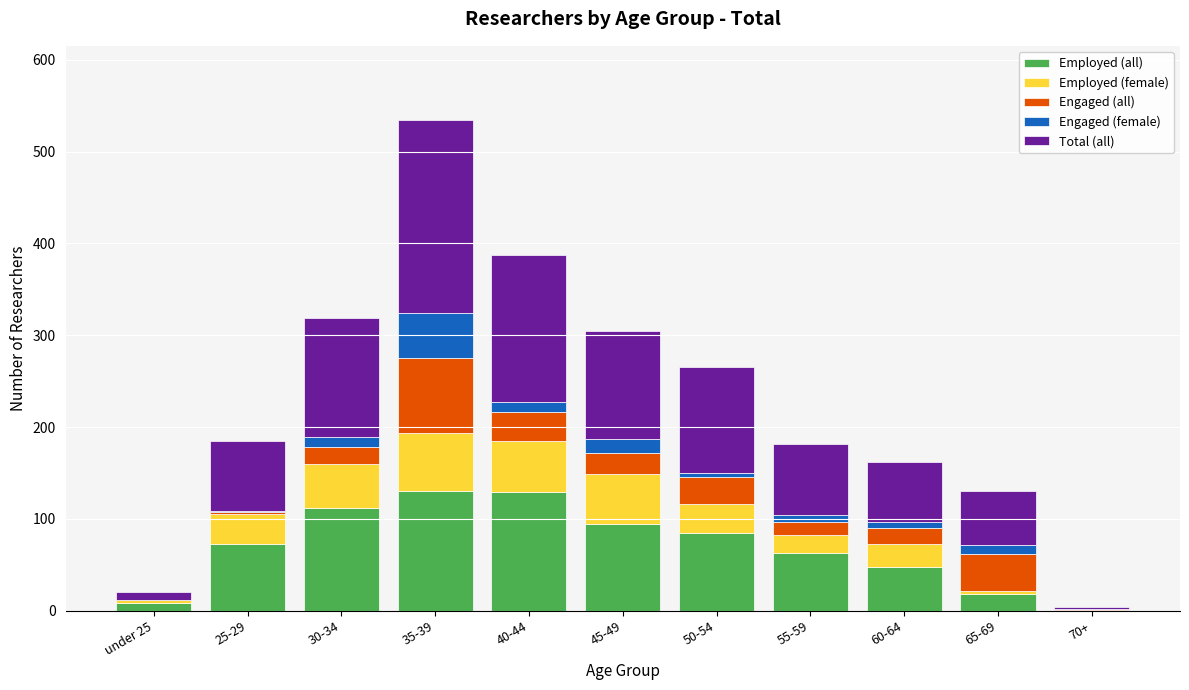

At which category is the sum across all series the highest?

35-39